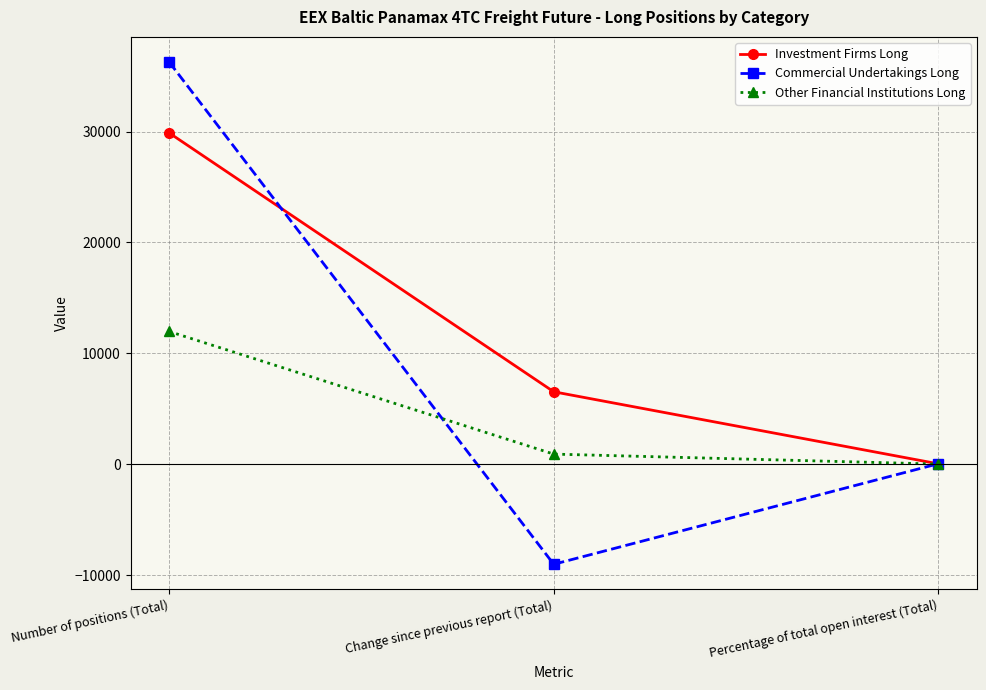

At which label is Other Financial Institutions Long closest to 5994?

Change since previous report (Total)